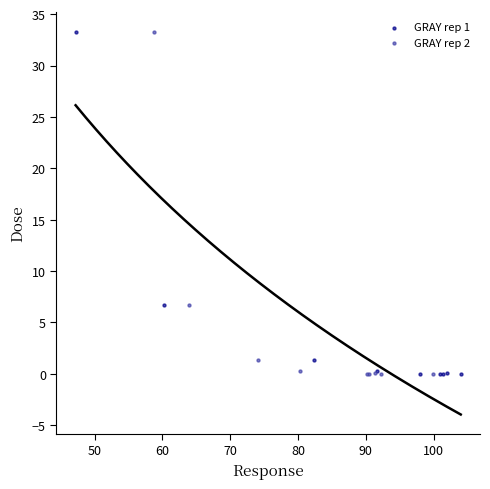

What are all the series names shown in the legend?

GRAY rep 1, GRAY rep 2